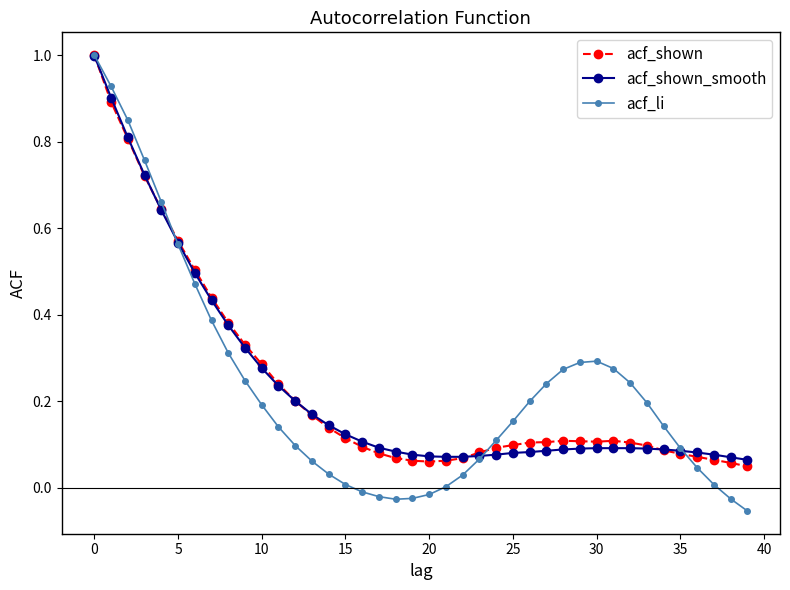

What is the highest value of the acf_shown series?

1.0